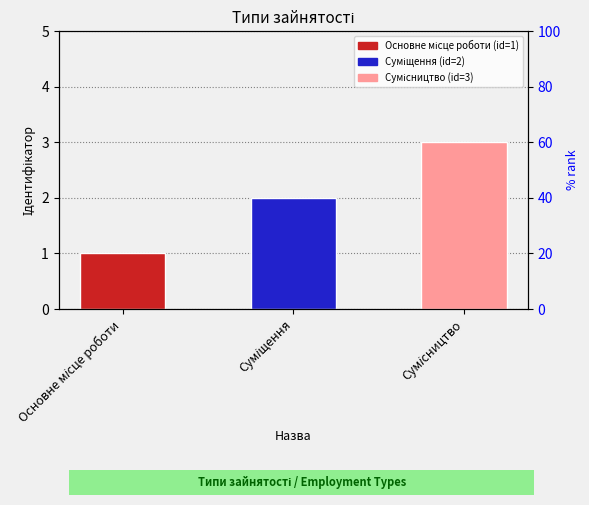

What is the label of the 3rd bar from the left?

Сумісництво